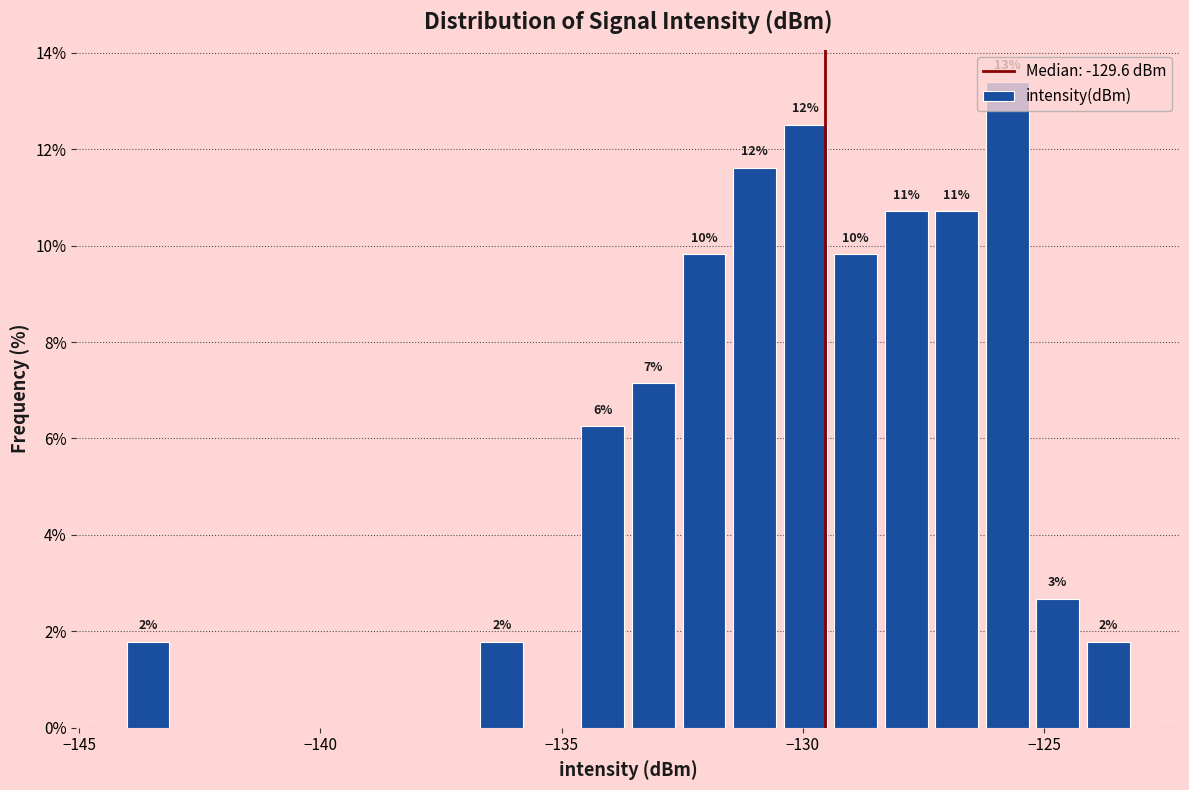

Read against the x-axis, roughly where is the centre of the tallest bar?

-126.0